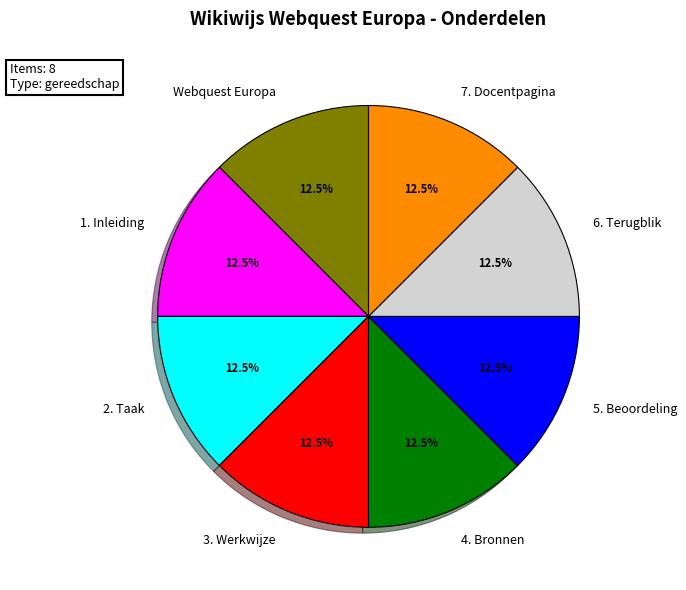

The 4. Bronnen slice represents 2% of the pie. True or false?

False